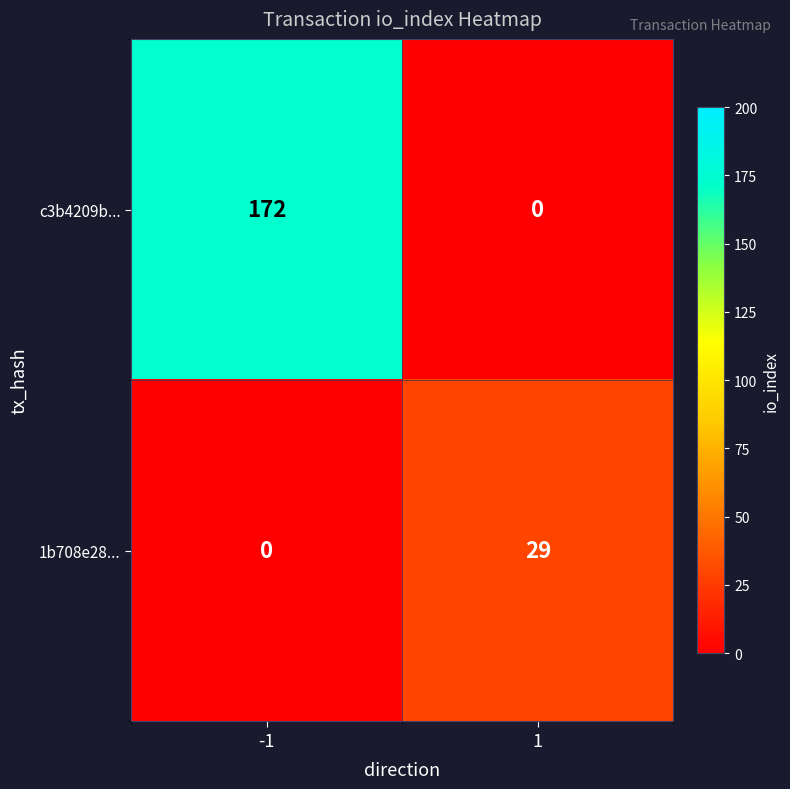

Read the c3b4209b... value at -1, to the nearest 50.

150